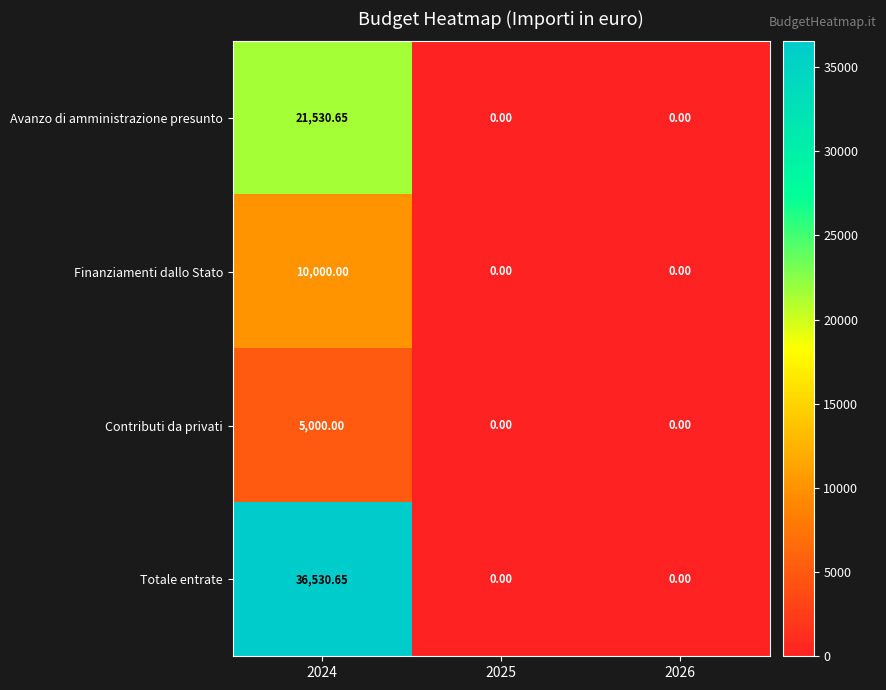

Which series changed the most between 2024 and 2026?

Totale entrate